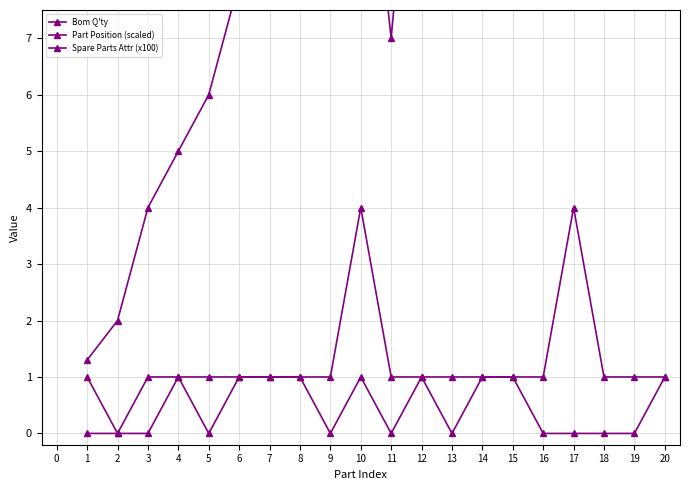

What is the value of the Part Position (scaled) point at the 15th from the left?

22.0